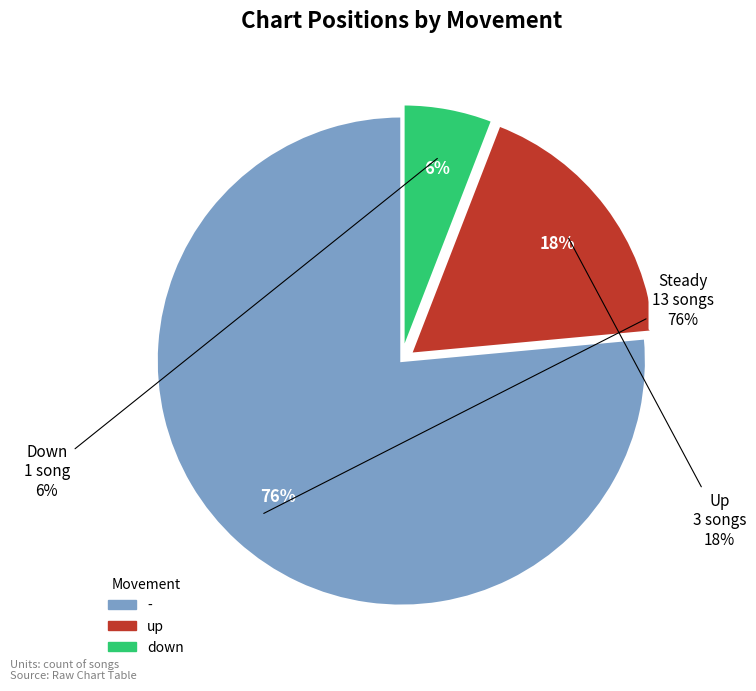

To the nearest percent, what is the difference between the - and up slice percentages?

59%